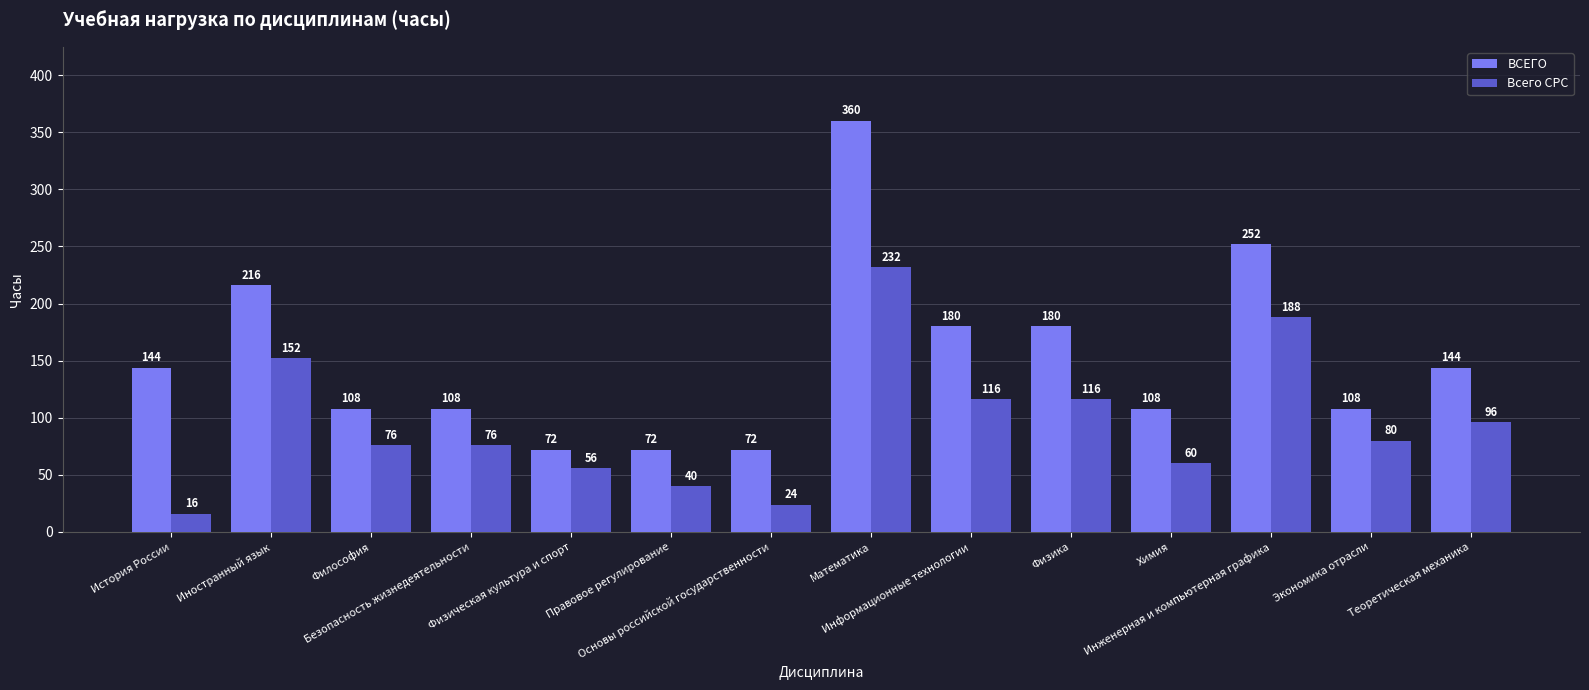

Read the Всего СРС value at Информационные технологии, to the nearest 50.

100